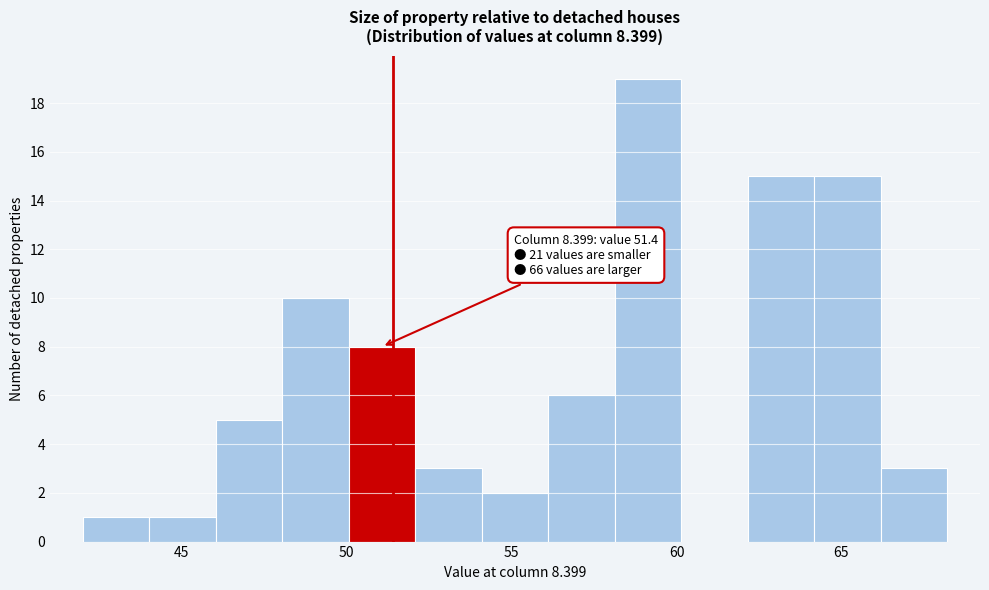

Which range on the x-axis has the tallest bar?

58 to 60